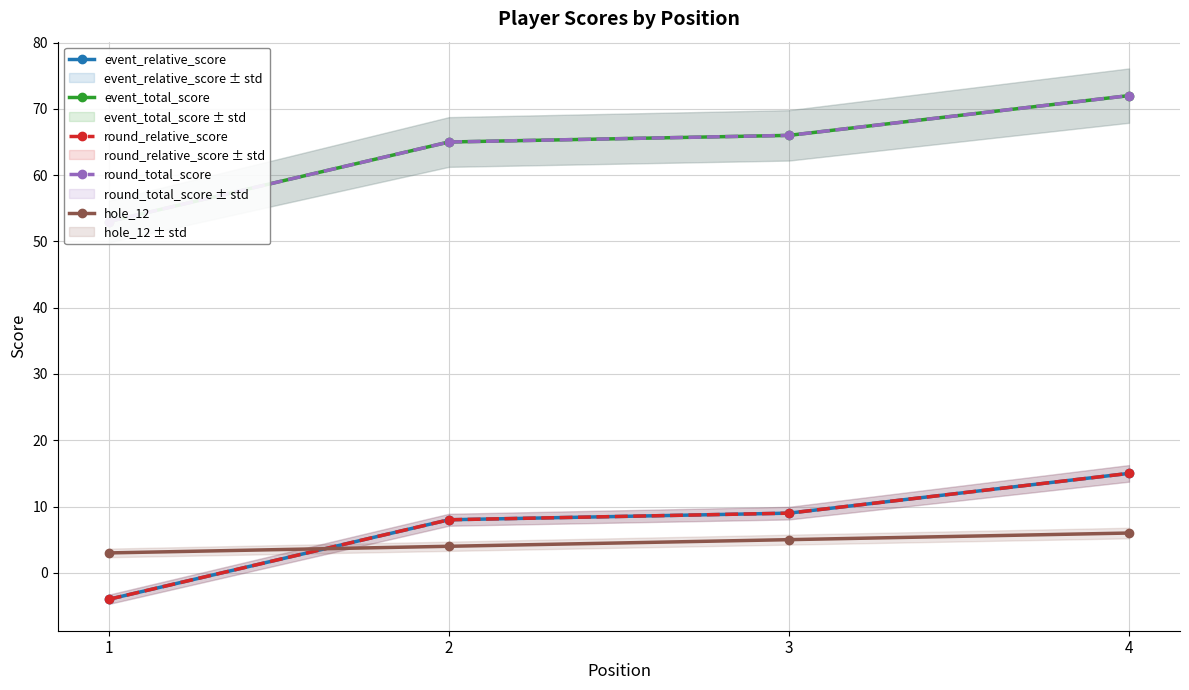

Which has a higher value, 4 or 2?

4